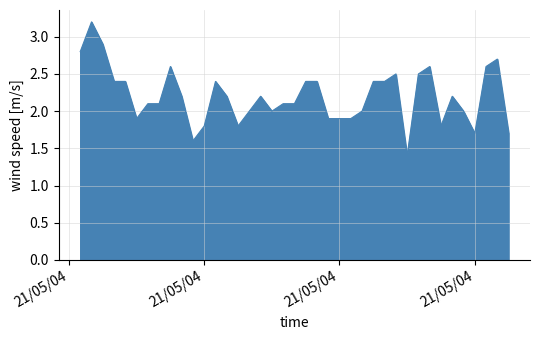

What is the difference between the maximum and minimum values?

1.8